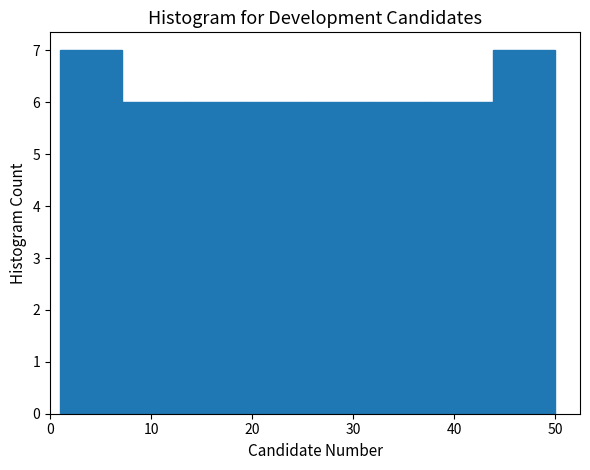

Reading left to right, list every bar in this chart as the range it spans on the x-axis followed by its height. Neither the bar edges nor the heights are printed on the chart, so give them approximately, as read against the axes.

1 to 7: 7
7 to 13: 6
13 to 19: 6
19 to 26: 6
26 to 32: 6
32 to 38: 6
38 to 44: 6
44 to 50: 7